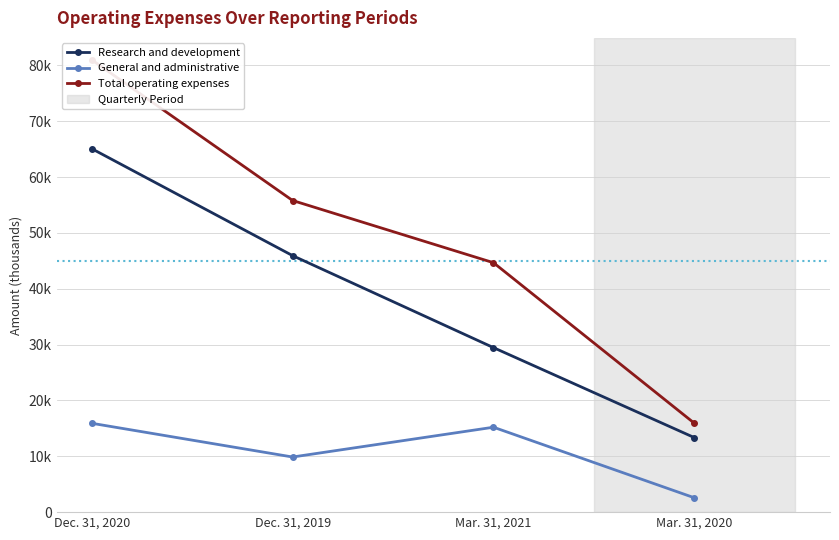

Which series changed the most between Dec. 31, 2019 and Mar. 31, 2020?

Total operating expenses